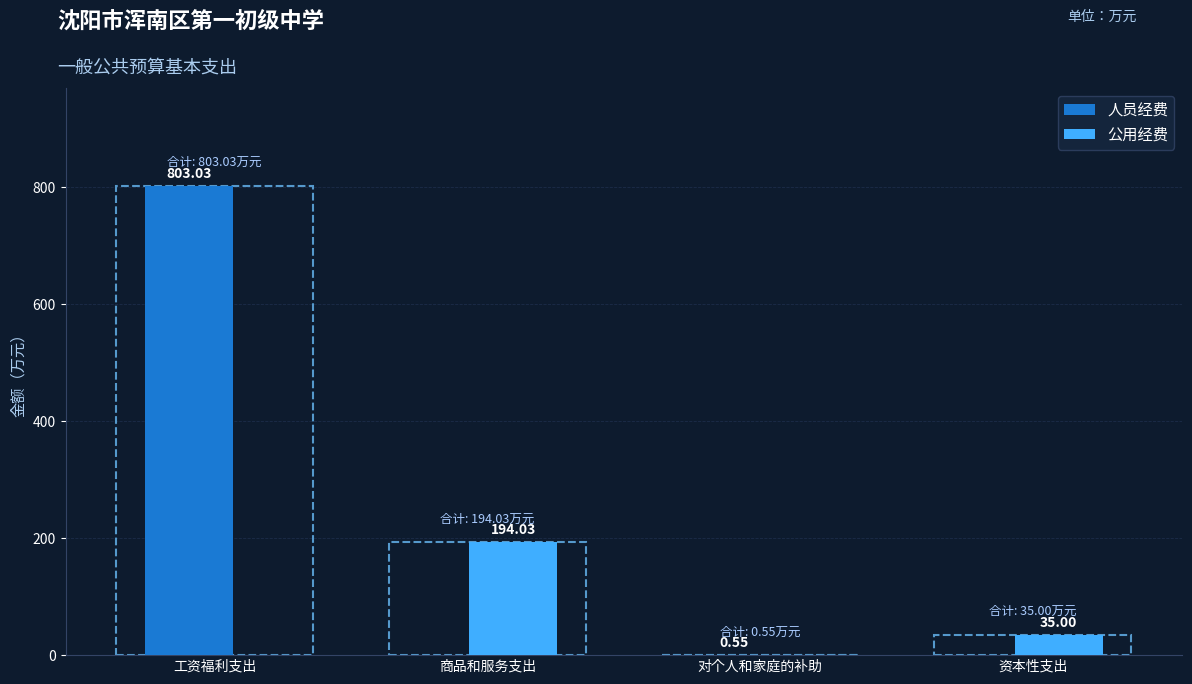

What are all the series names shown in the legend?

人员经费, 公用经费